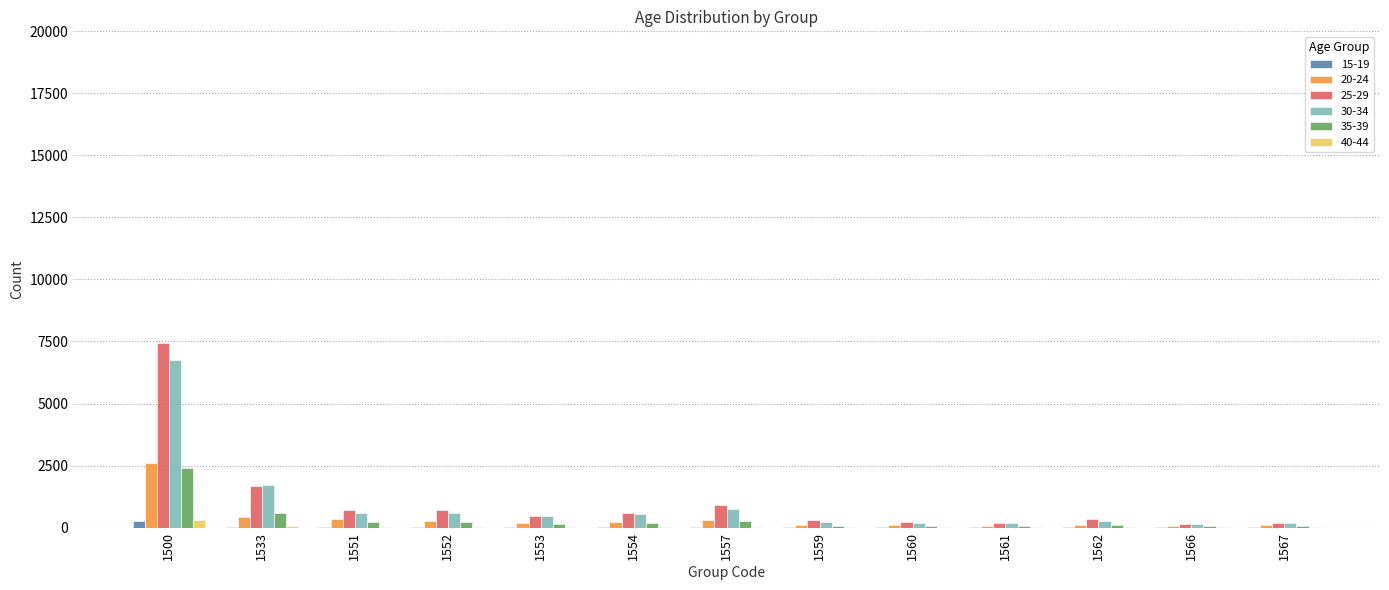

Are the bars horizontal?

No